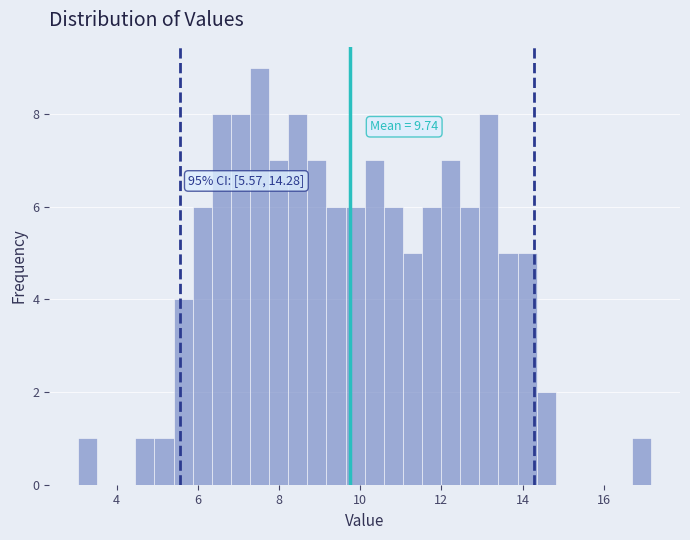

Read against the x-axis, roughly where is the centre of the tallest bar?

7.6